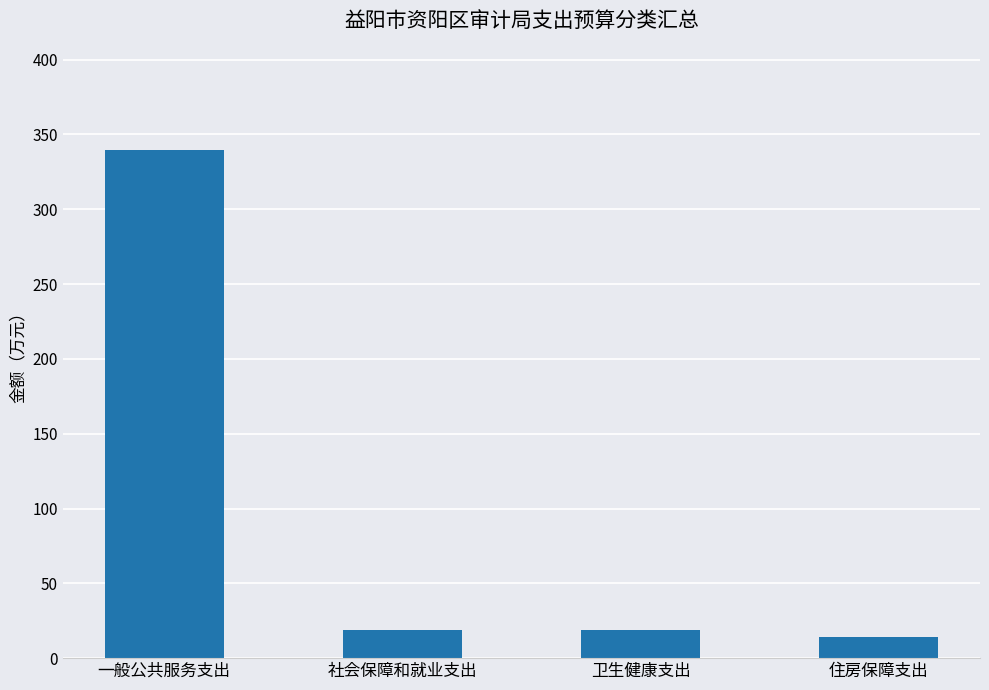

Which category has the lowest value across all series?

住房保障支出